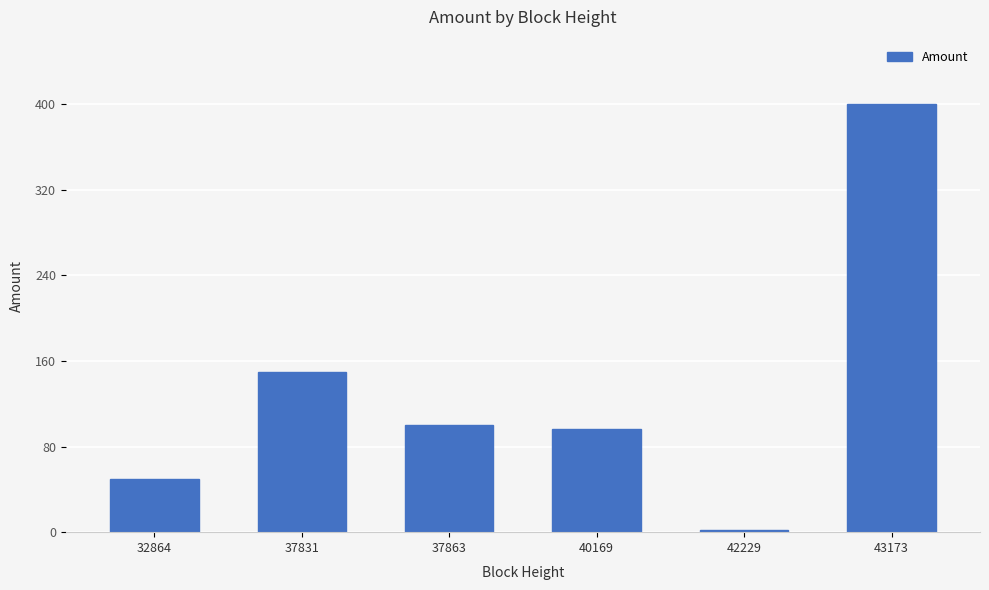

What is the smallest value displayed?

2